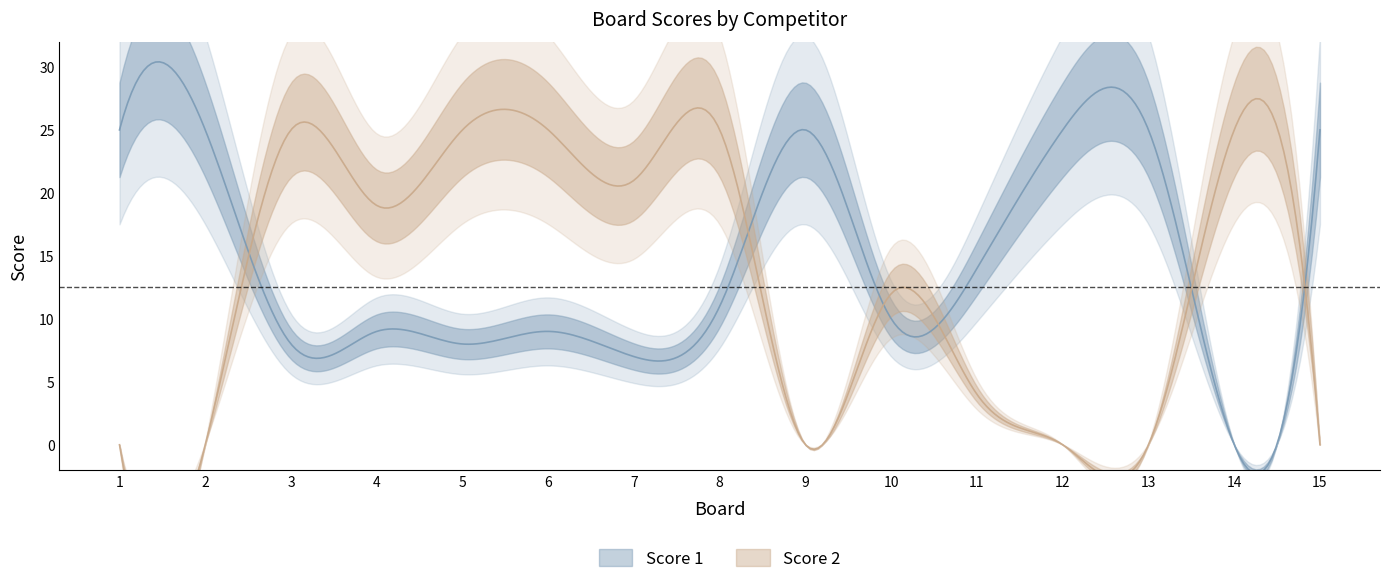

Which series has the largest total across all categories?

Score 1